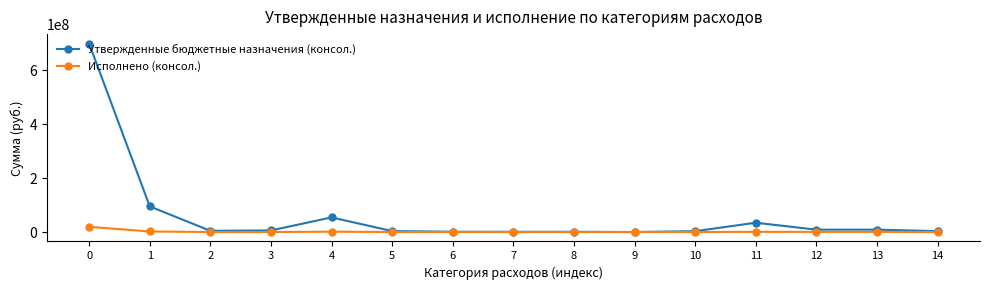

What is the difference between the second highest and second lowest values in the Утвержденные бюджетные назначения (консол.) series?

94081948.0